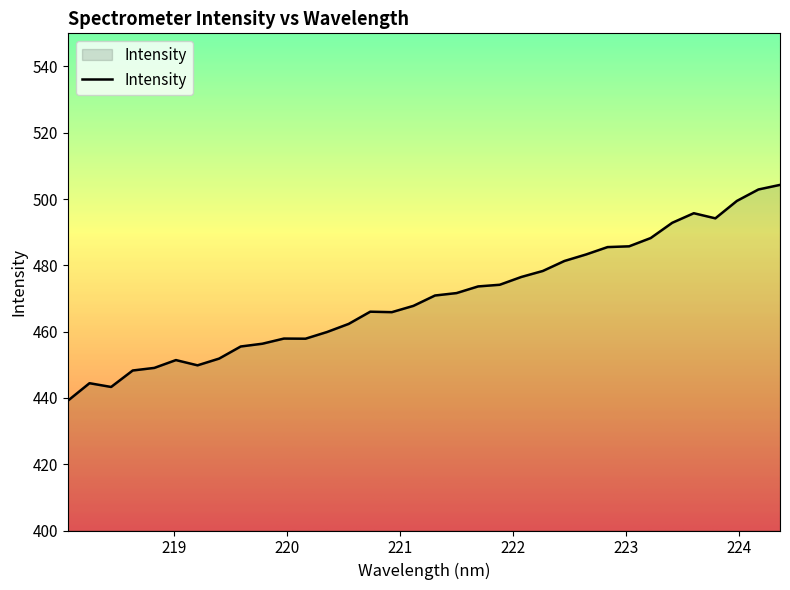

True or false: the data has more than 0 interior local peaks.

True